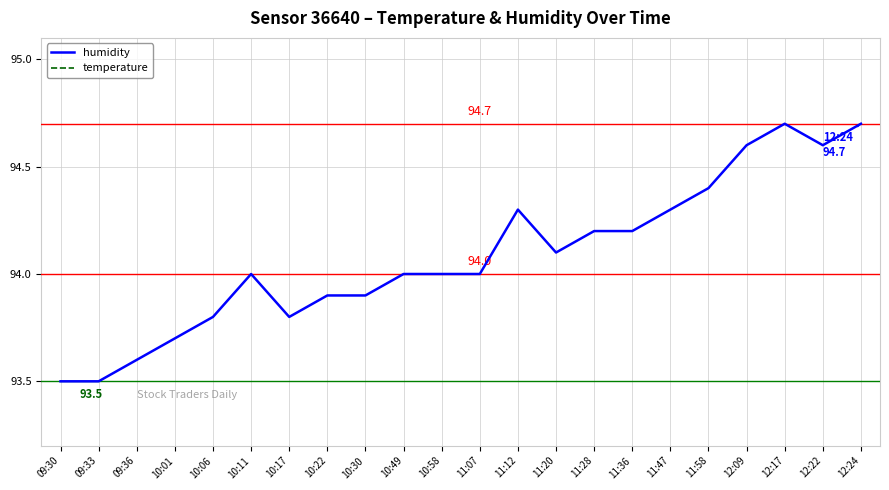

True or false: humidity and temperature intersect in this chart.

False